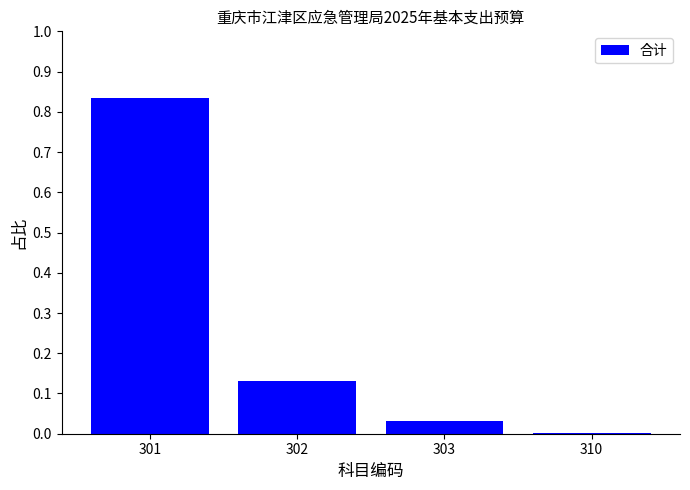

The chart shows a value of 0.0 at 303. True or false?

True